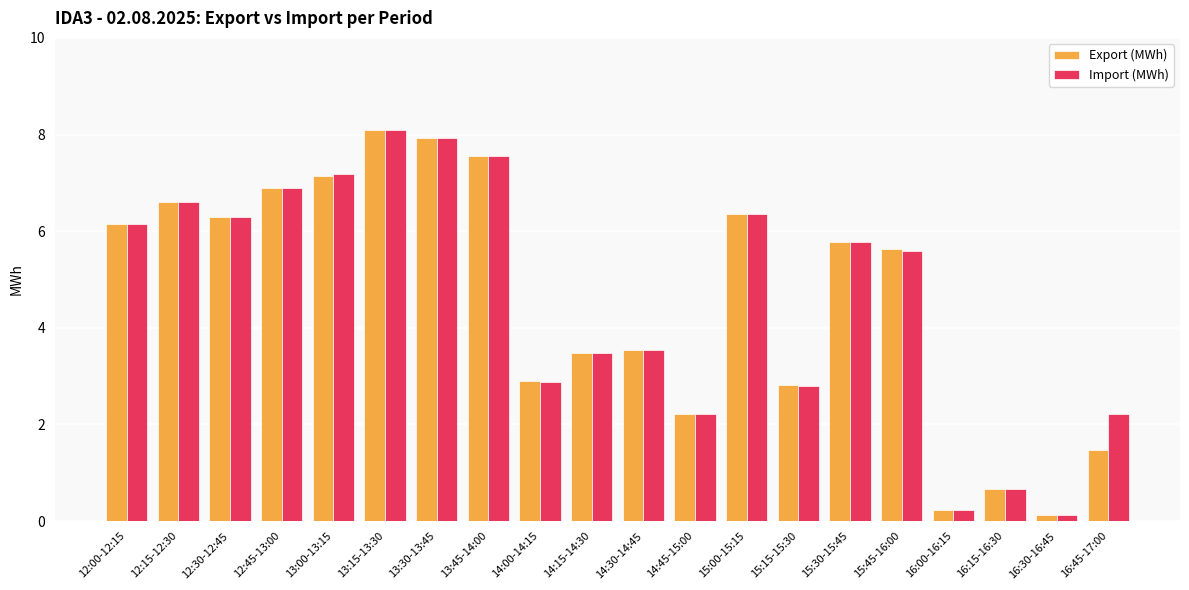

Does the chart contain stacked bars?

No